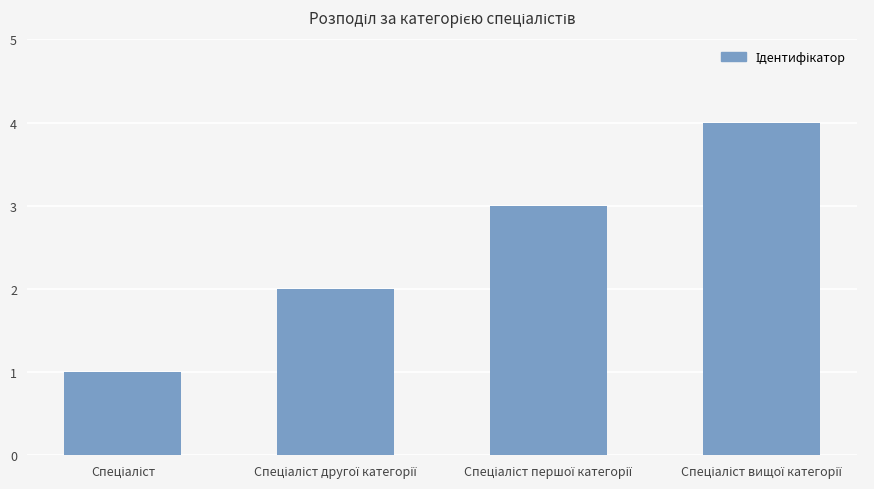

What is the greatest value displayed?

4